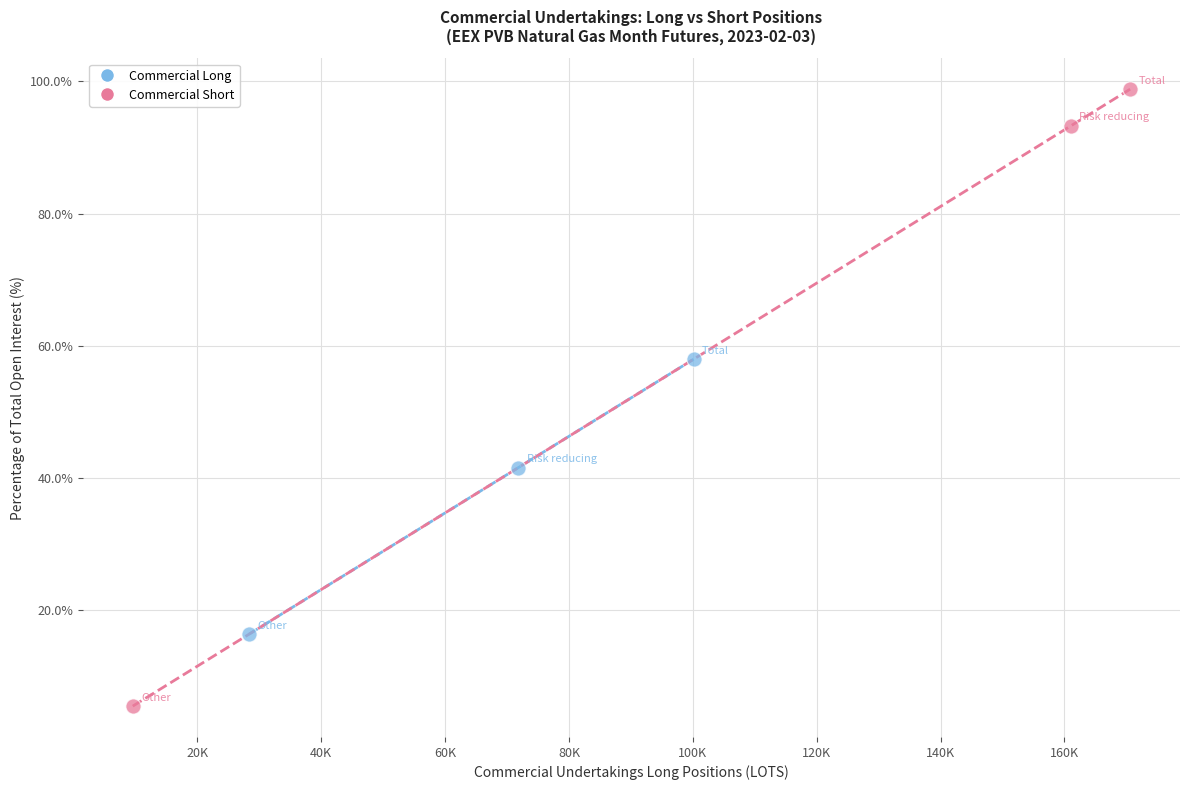

Which series contains the lowest Y value?

Commercial Short